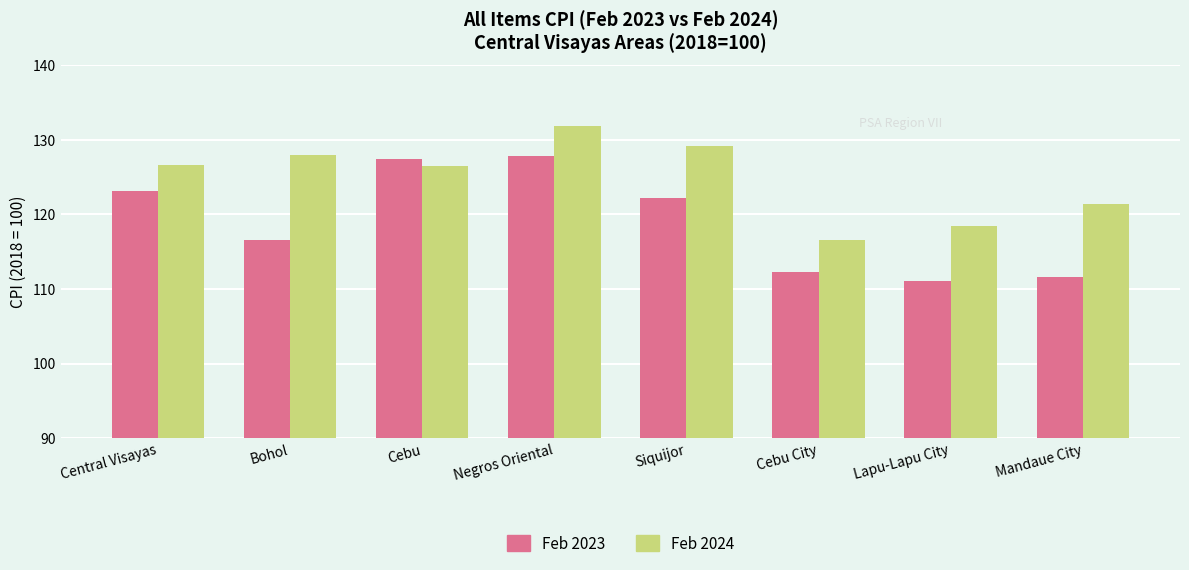

Does the chart contain any negative values?

No